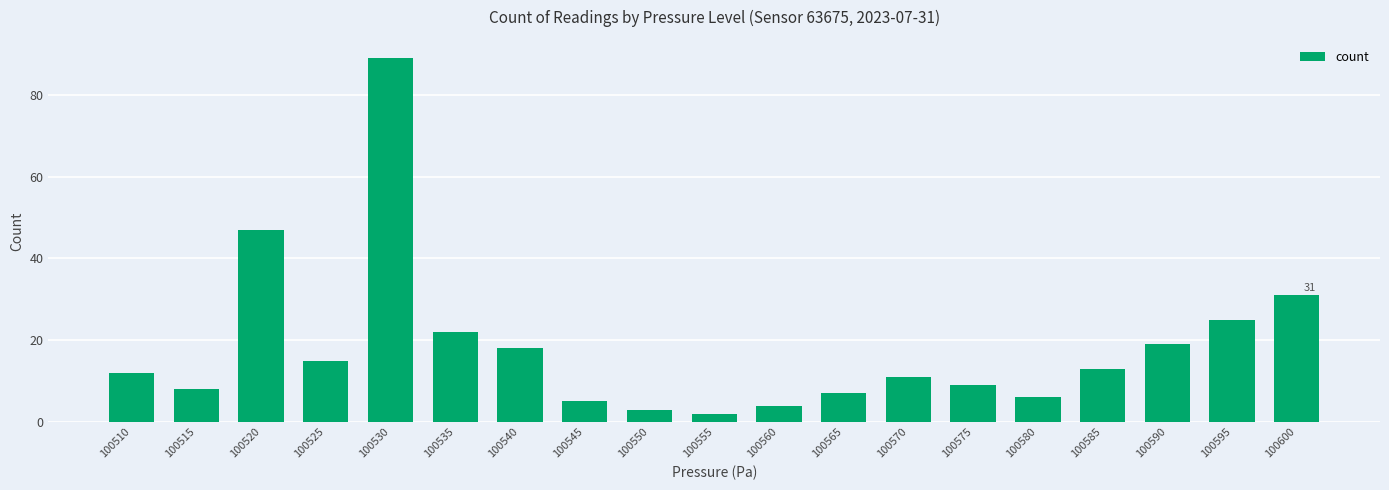

Reading left to right, extract all data points from this chart.

100510=12	100515=8	100520=47	100525=15	100530=89	100535=22	100540=18	100545=5	100550=3	100555=2	100560=4	100565=7	100570=11	100575=9	100580=6	100585=13	100590=19	100595=25	100600=31